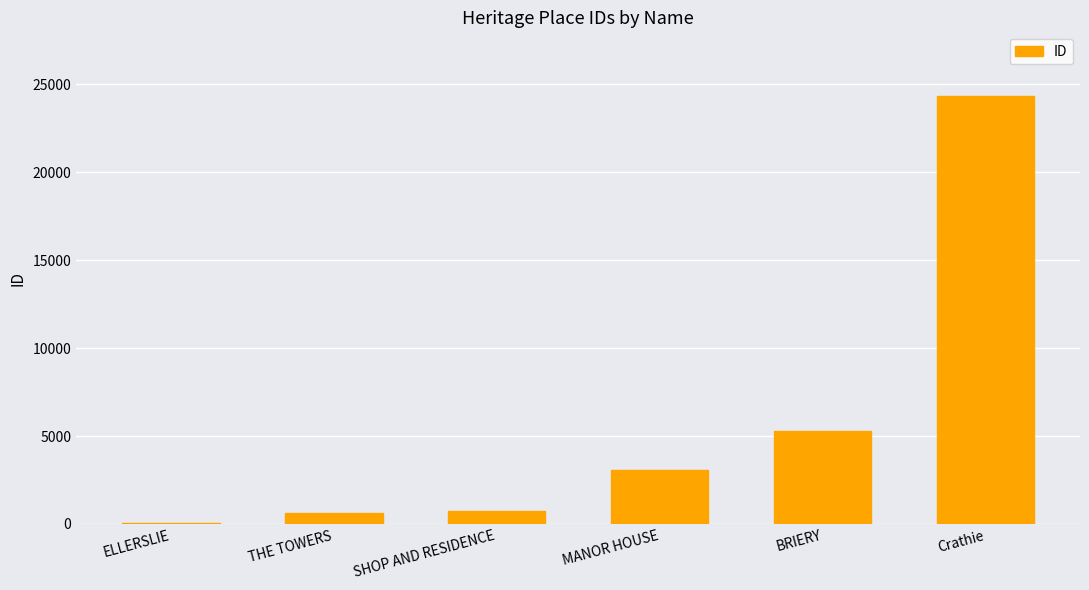

What is the change in value from THE TOWERS to MANOR HOUSE?

+2463